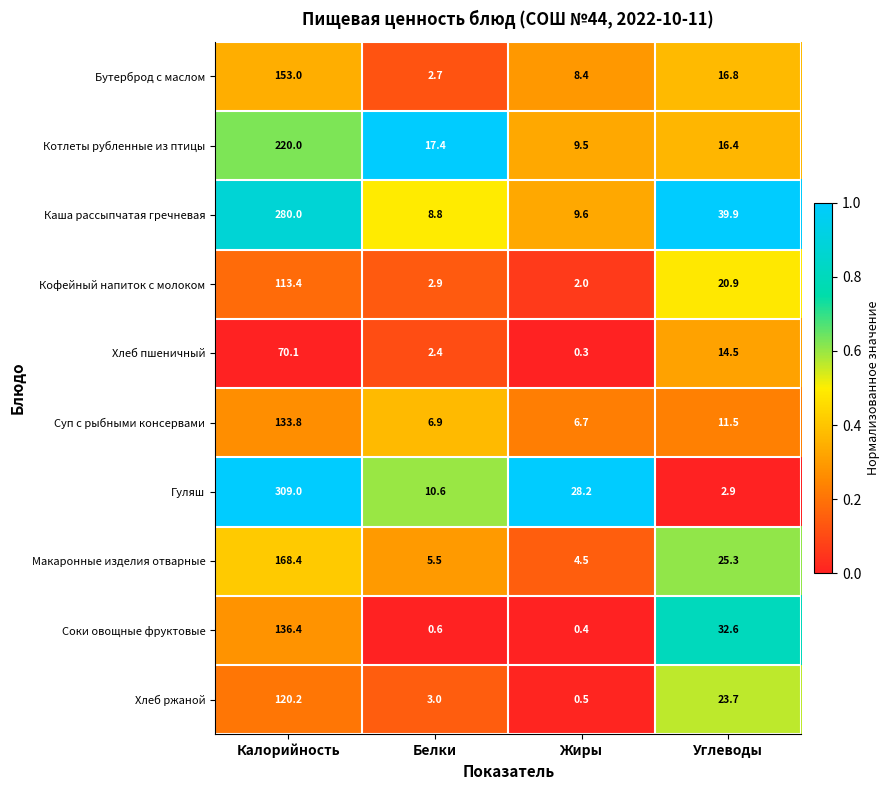

Which series changed the most between Белки and Углеводы?

Соки овощные фруктовые